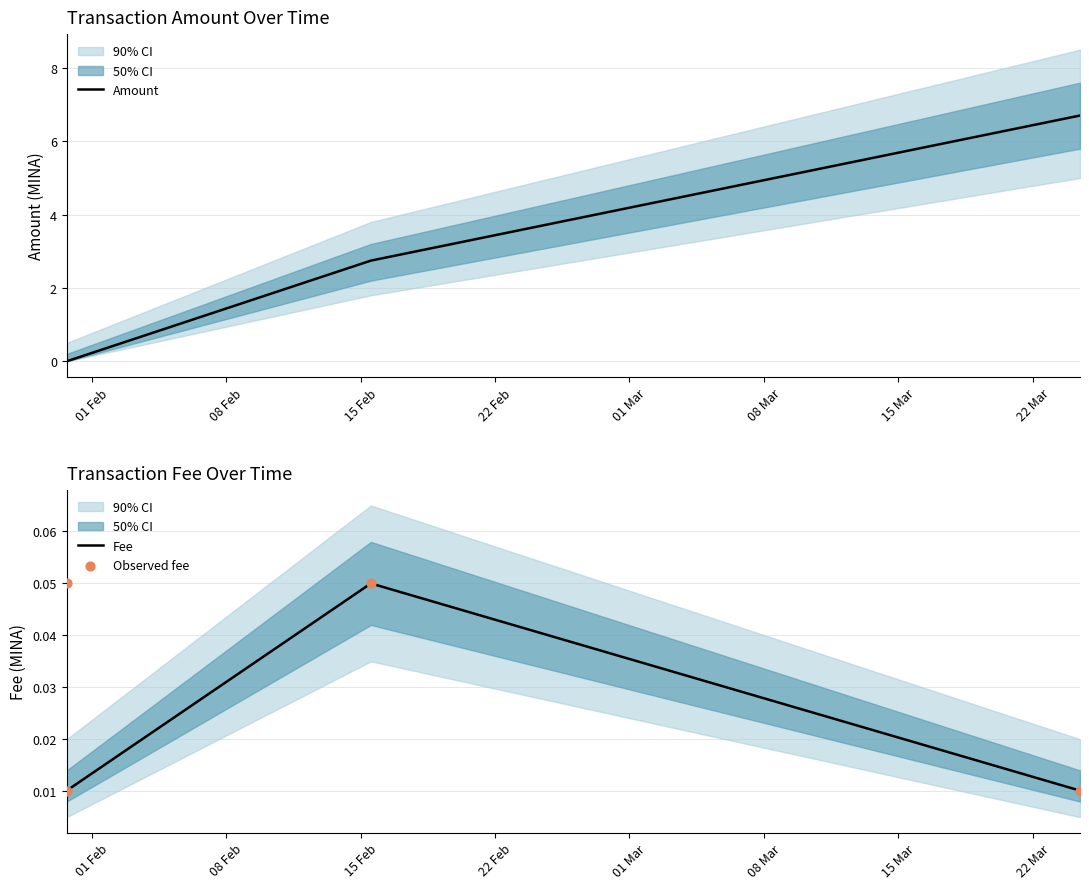

At how many categories does at least one series exceed 2?

3